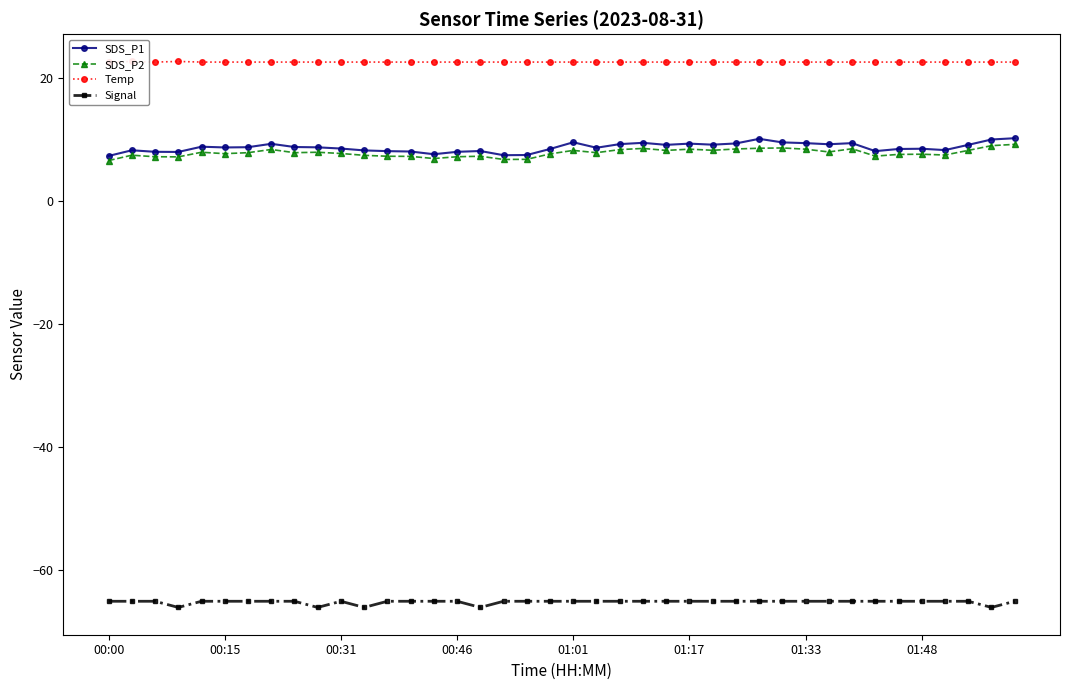

True or false: SDS_P1 and Signal cross at least once.

False